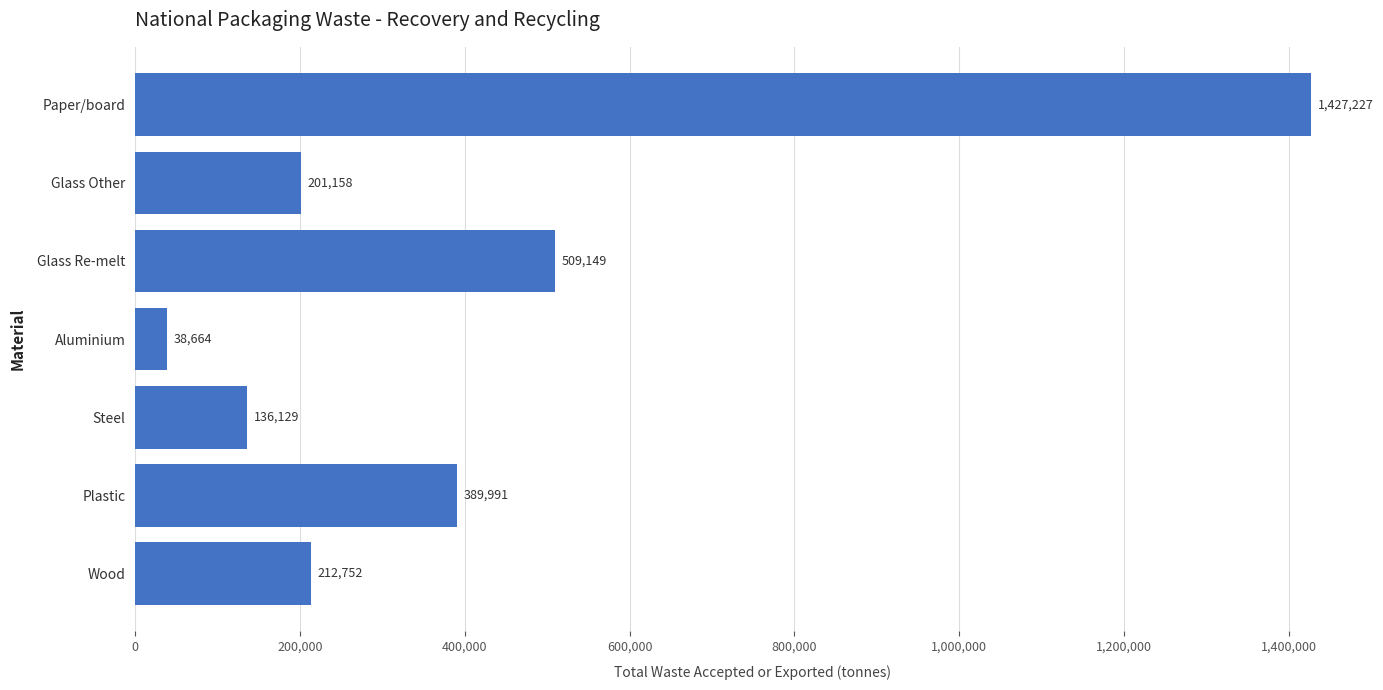

What is the change in value from Glass Other to Steel?

-65029